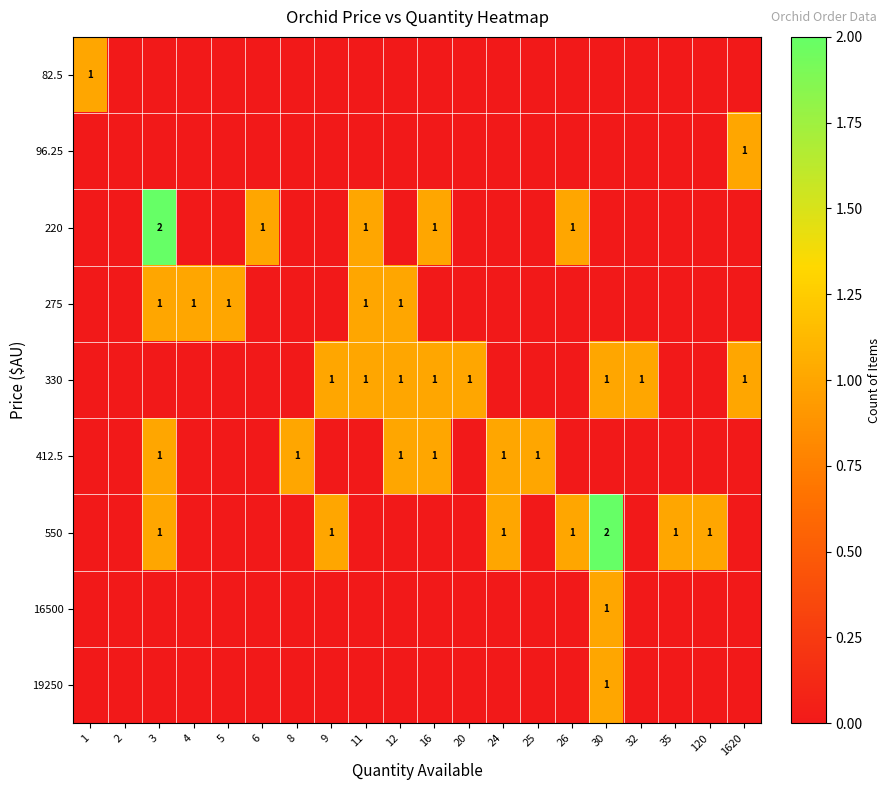

Is it true that 330 equals 1 at 9?

True